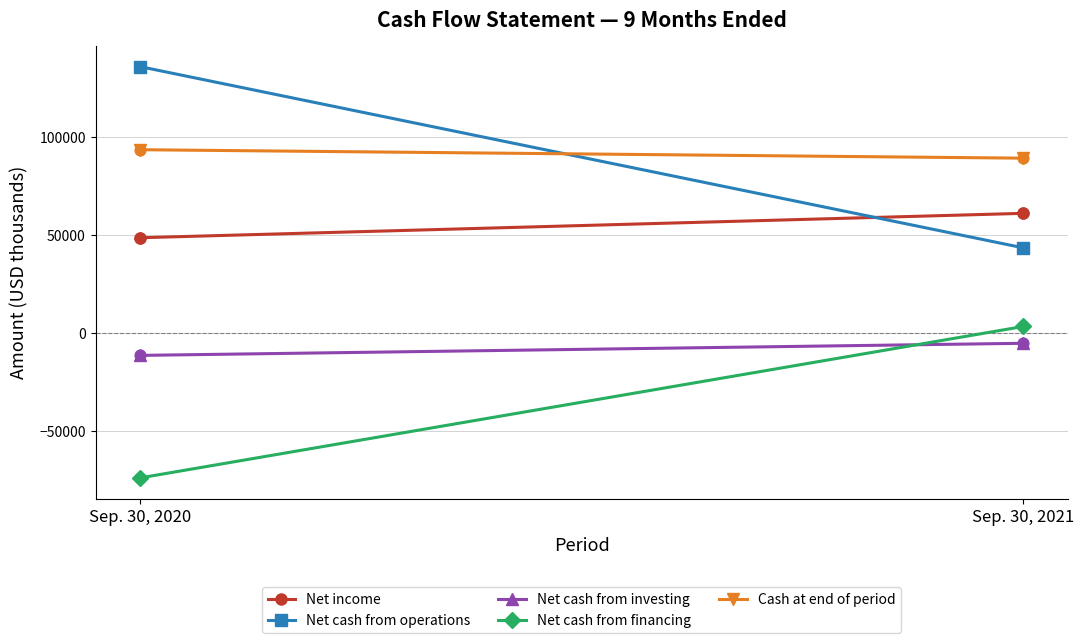

Is the value of Net income at Sep. 30, 2020 greater than the value of Net cash from investing at Sep. 30, 2020?

Yes